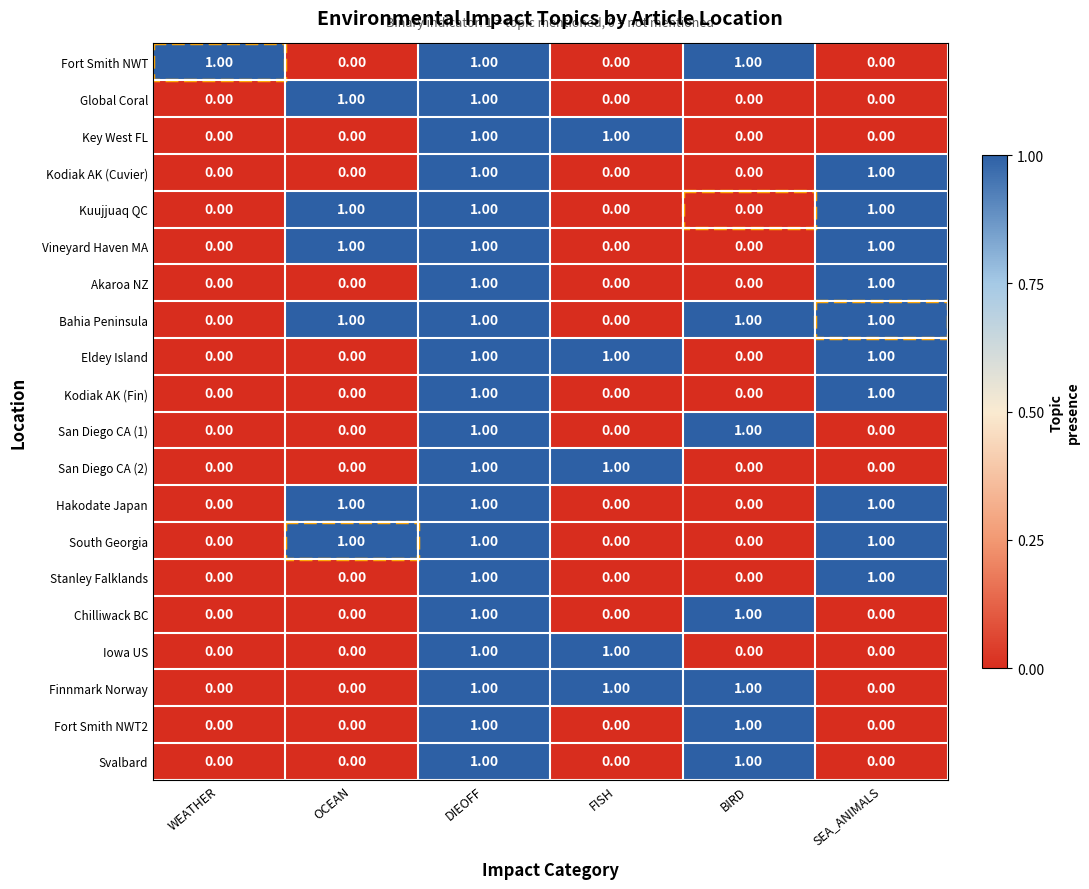

Which series has the largest total across all categories?

Bahia Peninsula